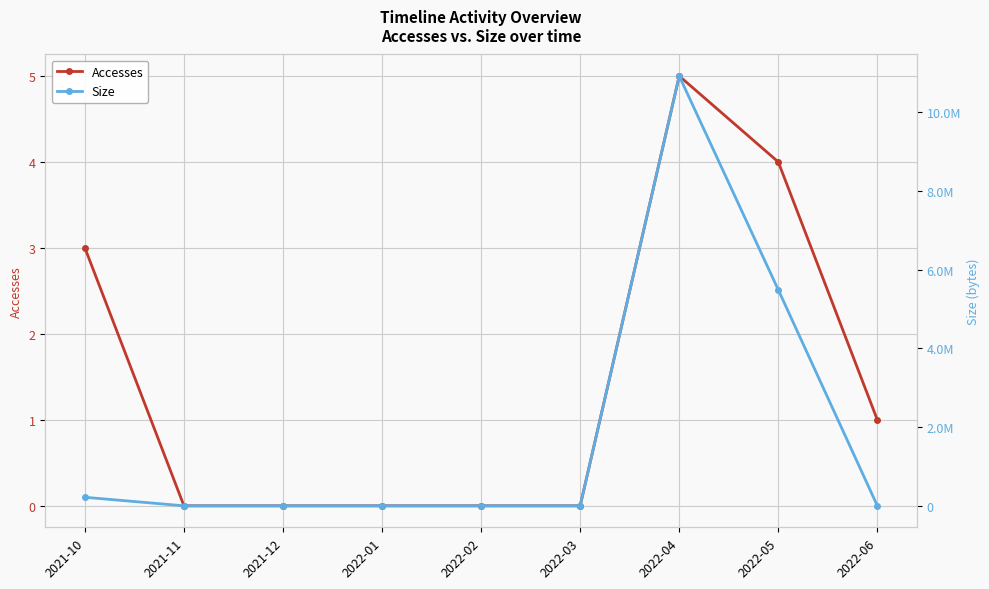

At which category is the sum across all series the highest?

2022-04